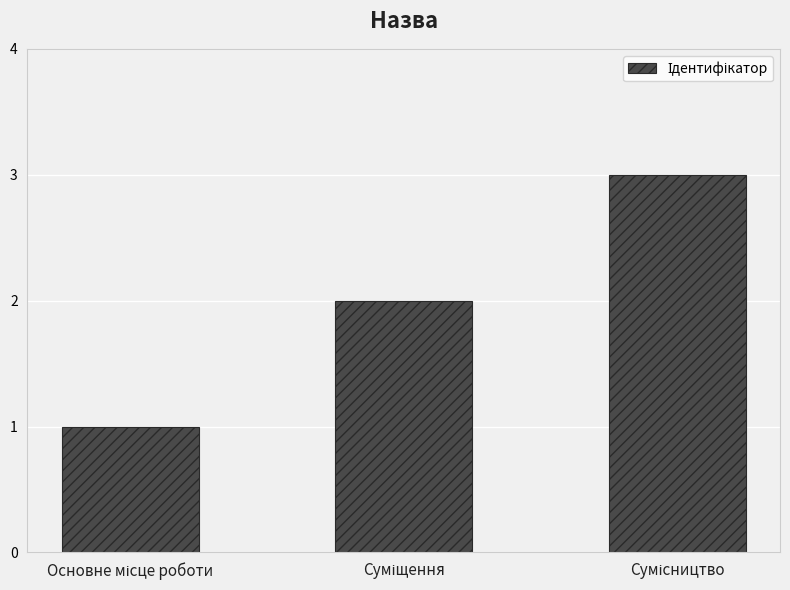

What is the value of the 2nd bar from the left?

2